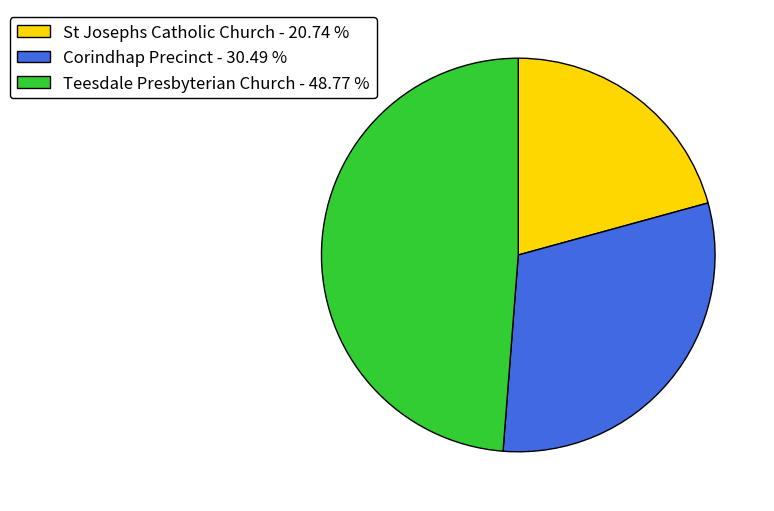

Which category has the biggest portion of the pie?

Teesdale Presbyterian Church